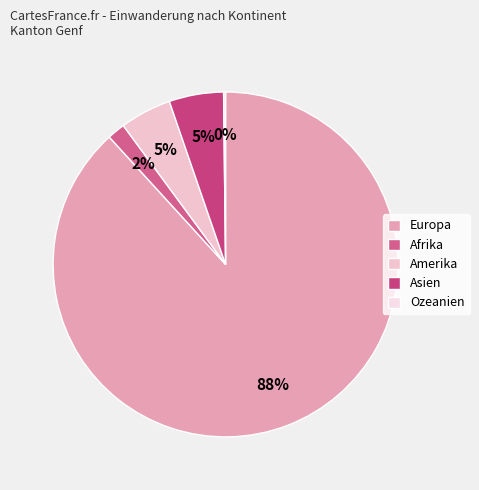

What is the ratio of the value at Afrika to the value at Asien?

0.3